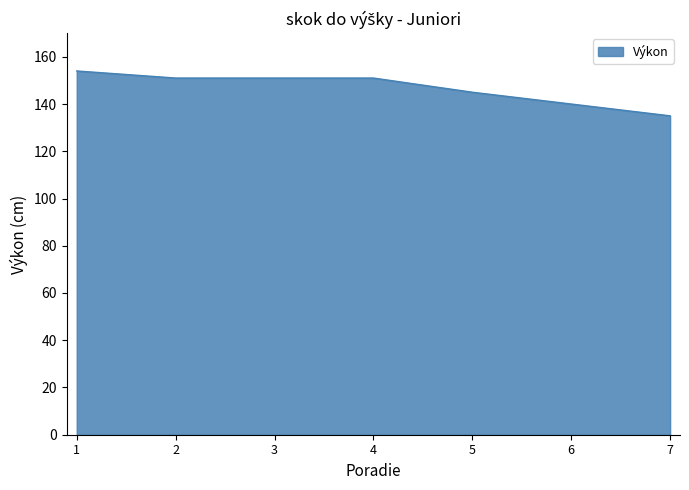

What is the difference between the second highest and second lowest values?

11